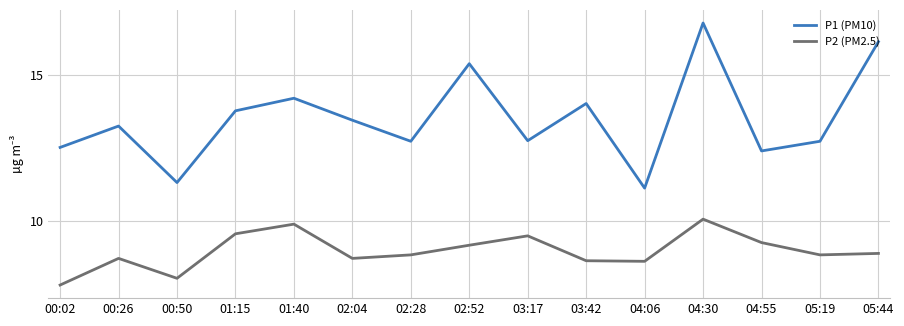

At 02:04, list the series in order from smallest to largest.

P2 (PM2.5), P1 (PM10)